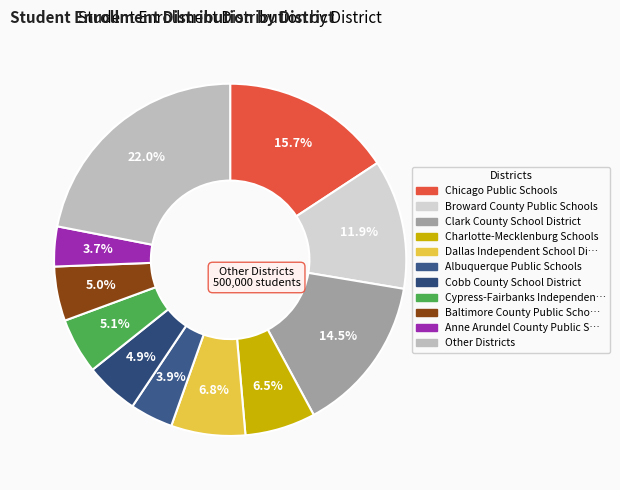

What is the smallest slice in the pie chart?

Anne Arundel County Public Schools